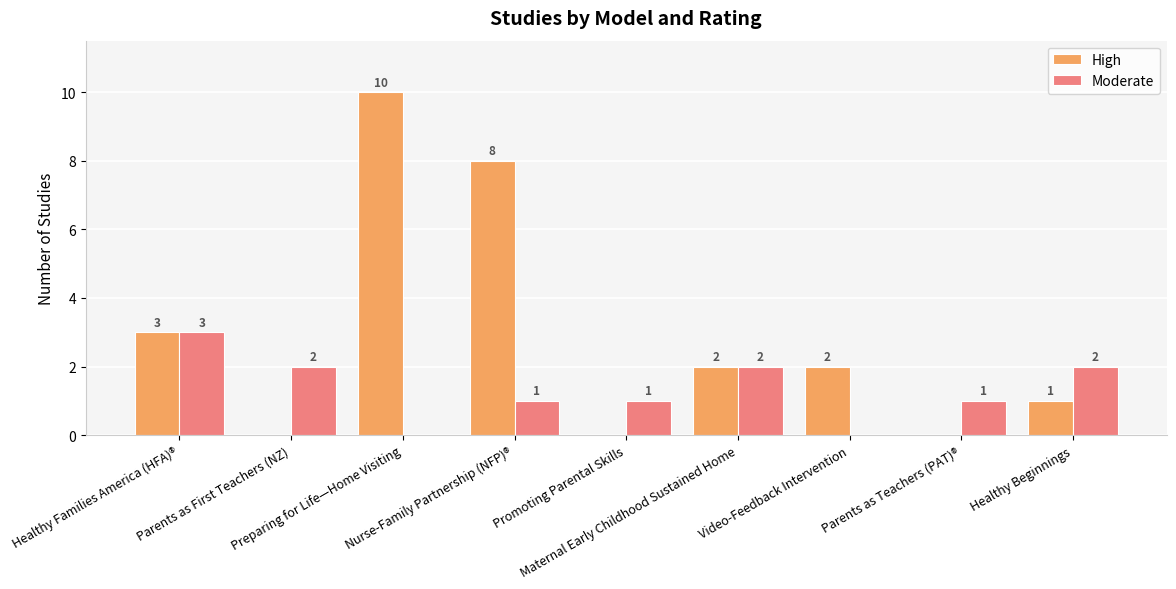

Is it true that Moderate equals 0 at Preparing for Life—Home Visiting?

True